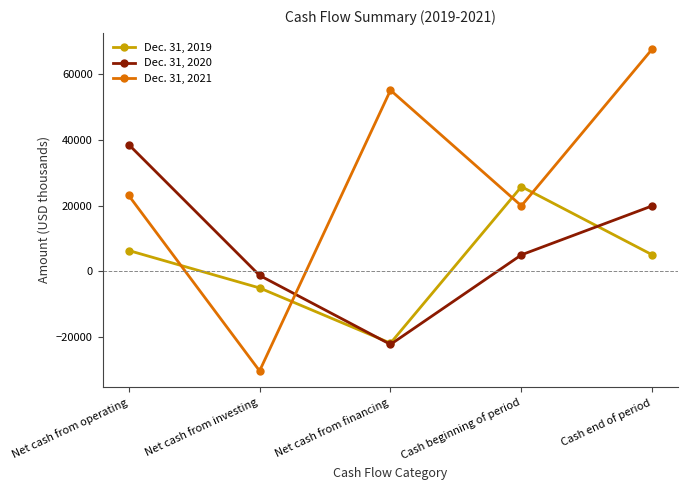

In Dec. 31, 2021, how many points are lower than both neighbors (excluding endpoints)?

2